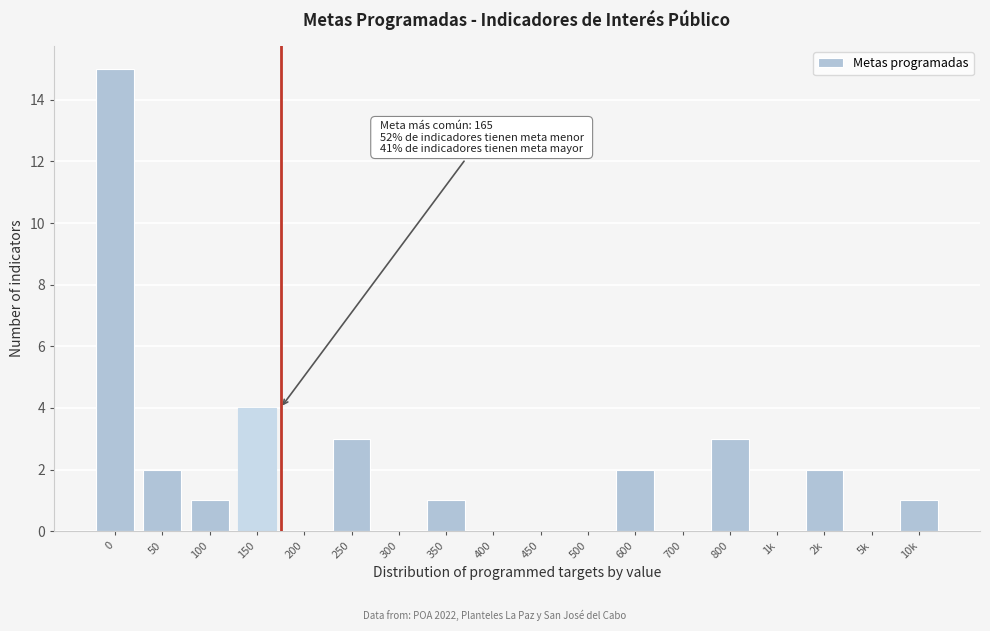

Reading right to left, extract all data points from this chart.

10k=1	5k=0	2k=2	1k=0	800=3	700=0	600=2	500=0	450=0	400=0	350=1	300=0	250=3	200=0	150=4	100=1	50=2	0=15